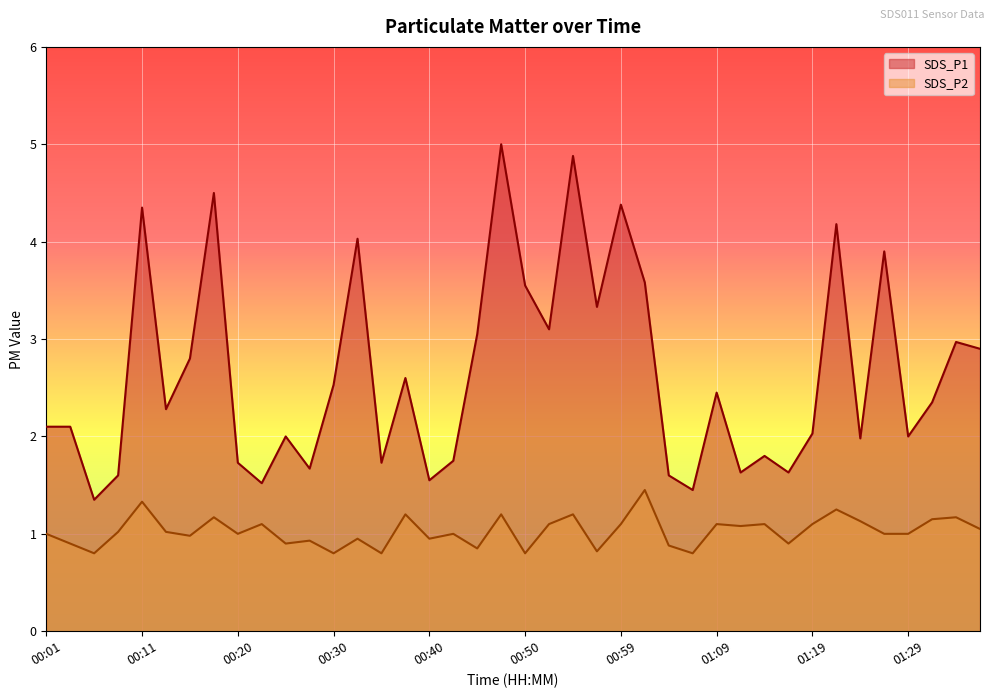

Reading left to right, list all the values displayed in this chart.

SDS_P1: 2.1	2.1	1.4	1.6	4.3	2.3	2.8	4.5	1.7	1.5	2.0	1.7	2.5	4.0	1.7	2.6	1.6	1.8	3.0	5.0	3.5	3.1	4.9	3.3	4.4	3.6	1.6	1.4	2.5	1.6	1.8	1.6	2.0	4.2	2.0	3.9	2.0	2.4	3.0	2.9
SDS_P2: 1.0	0.9	0.8	1.0	1.3	1.0	1.0	1.2	1.0	1.1	0.9	0.9	0.8	0.9	0.8	1.2	0.9	1.0	0.8	1.2	0.8	1.1	1.2	0.8	1.1	1.4	0.9	0.8	1.1	1.1	1.1	0.9	1.1	1.2	1.1	1.0	1.0	1.1	1.2	1.1